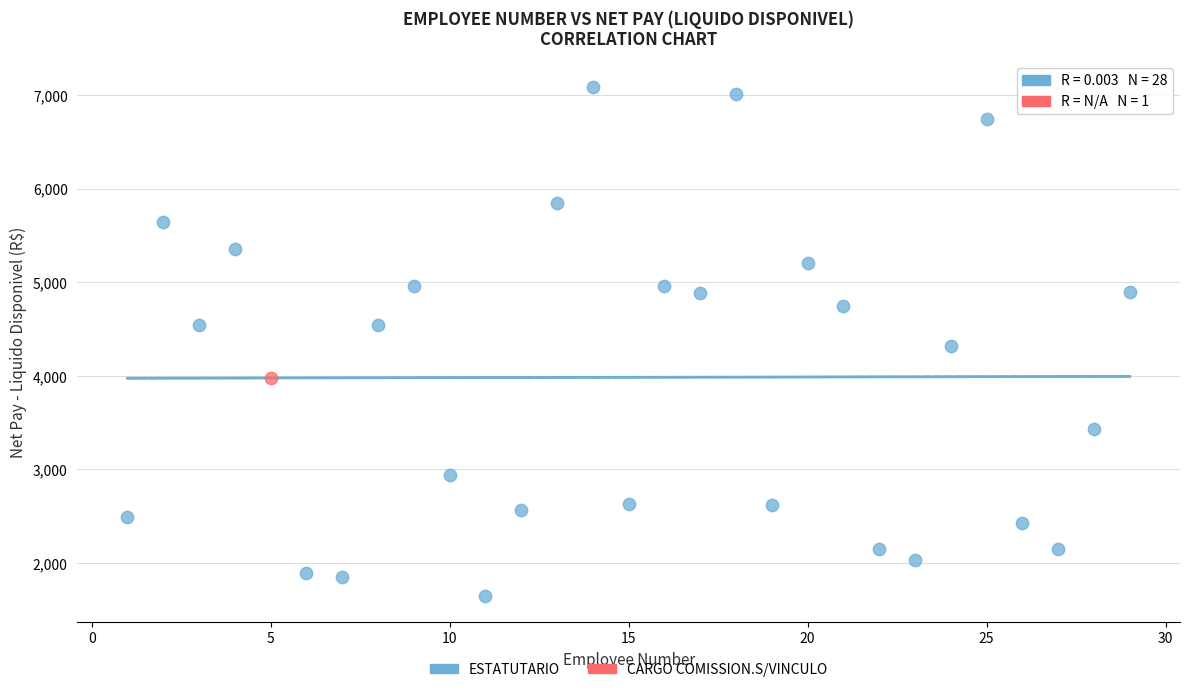

What are all the series names shown in the legend?

ESTATUTARIO, CARGO COMISSION.S/VINCULO